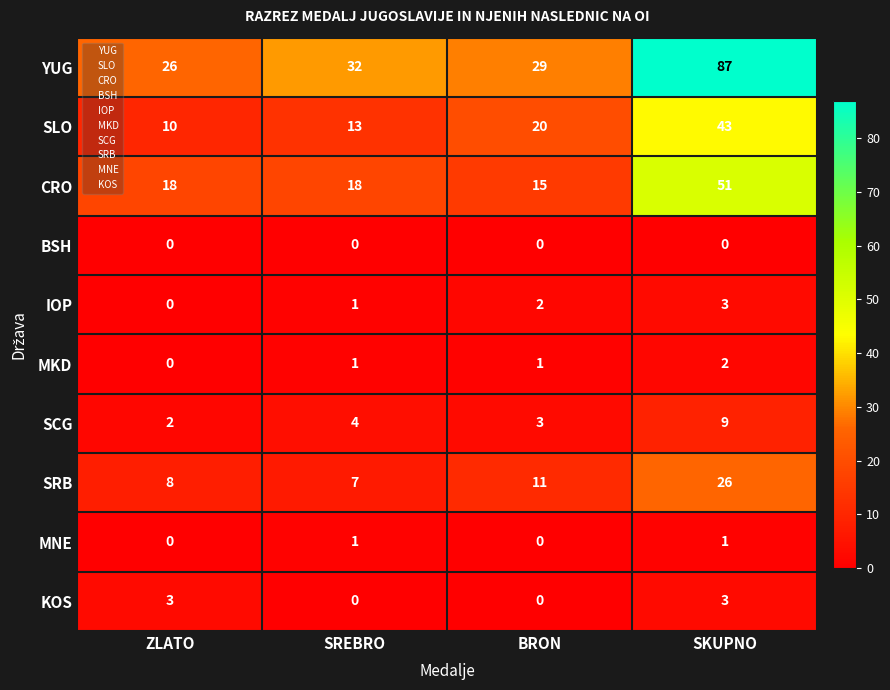

What is the difference between the maximum and minimum values in the CRO series?

36